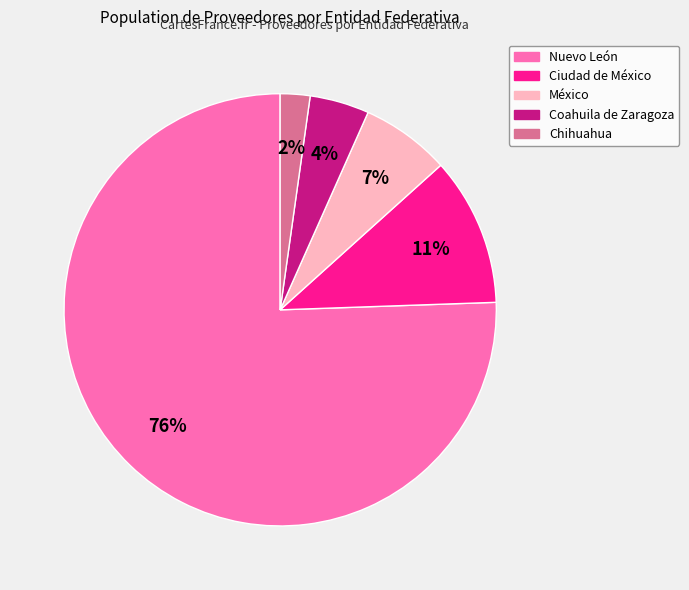

Which category has the biggest portion of the pie?

Nuevo León